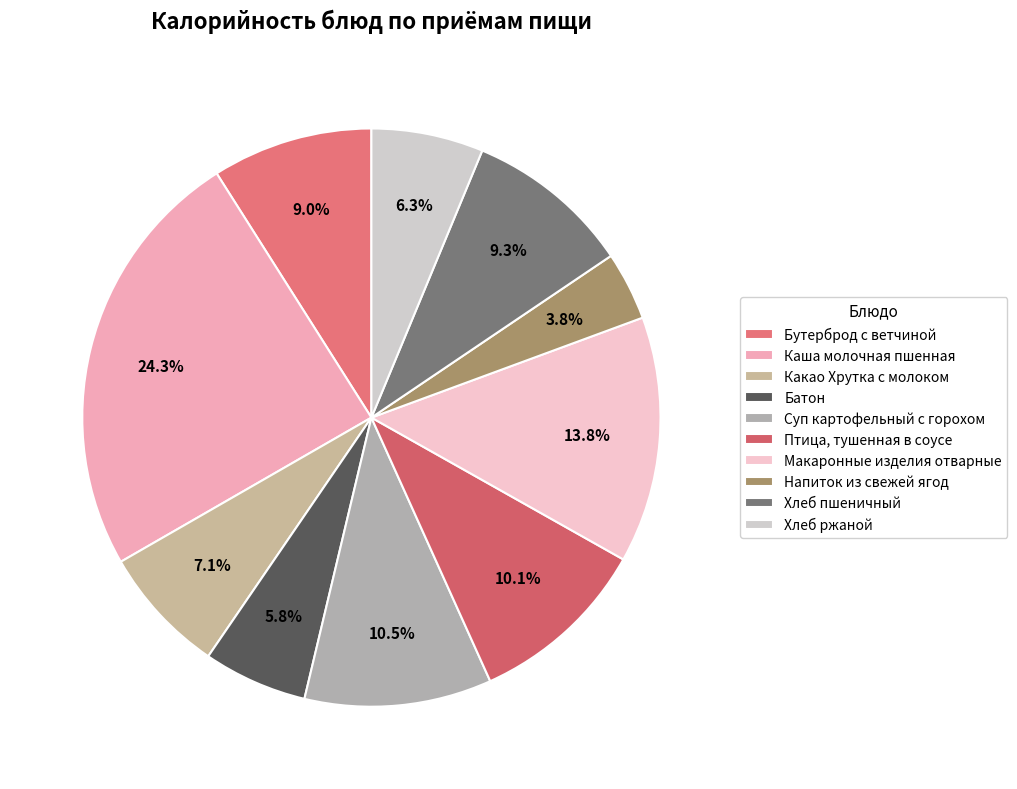

Combined, what portion of the pie is Хлеб пшеничный and Птица, тушенная в соусе?

19.4%